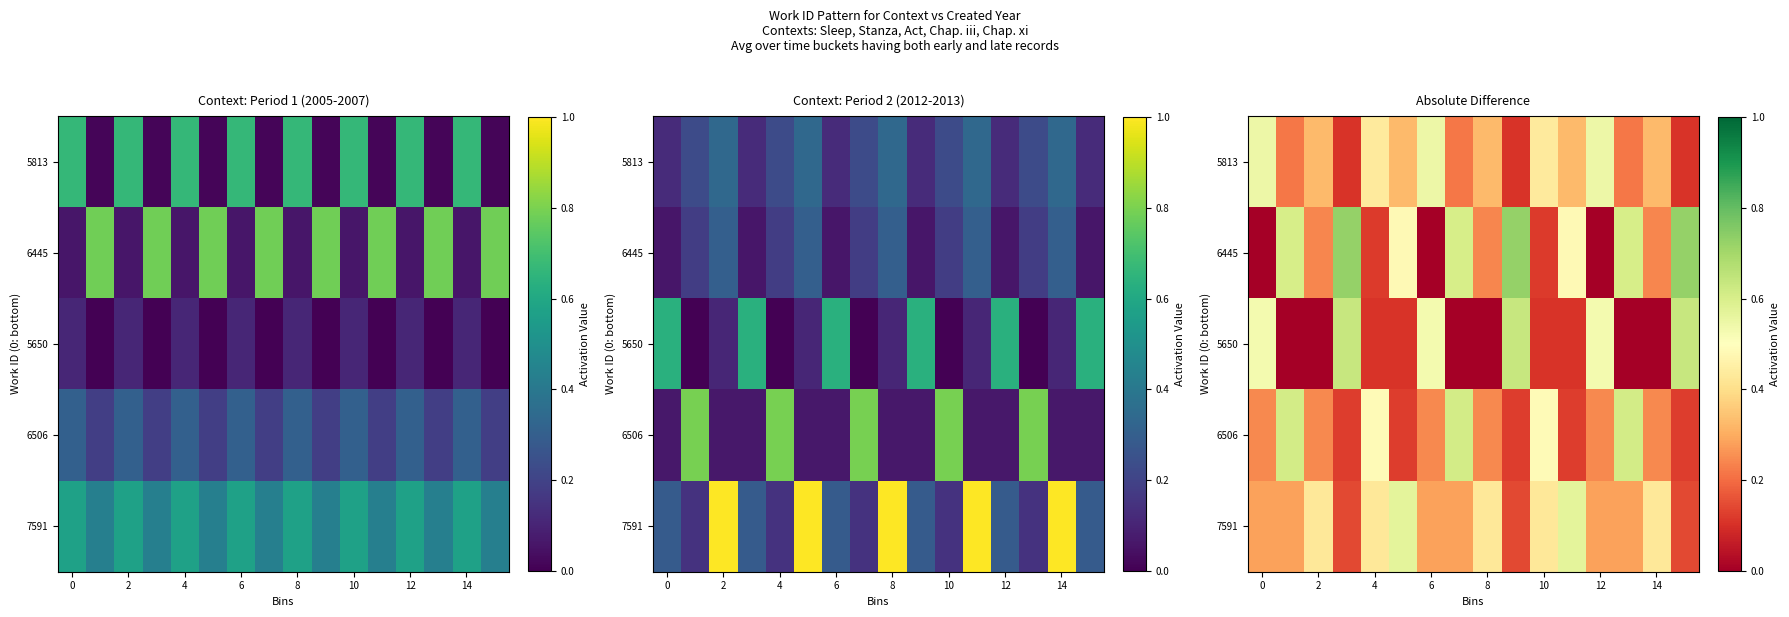

What is the sum of all 5813 values?

5.1